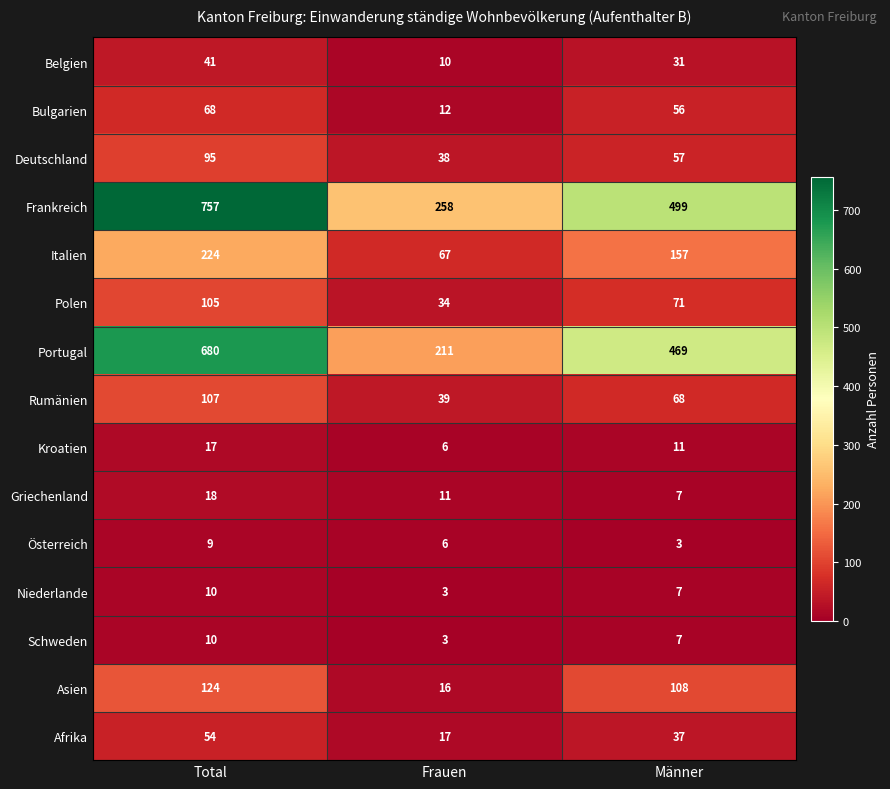

At which category does the chart reach its peak across all series?

Total